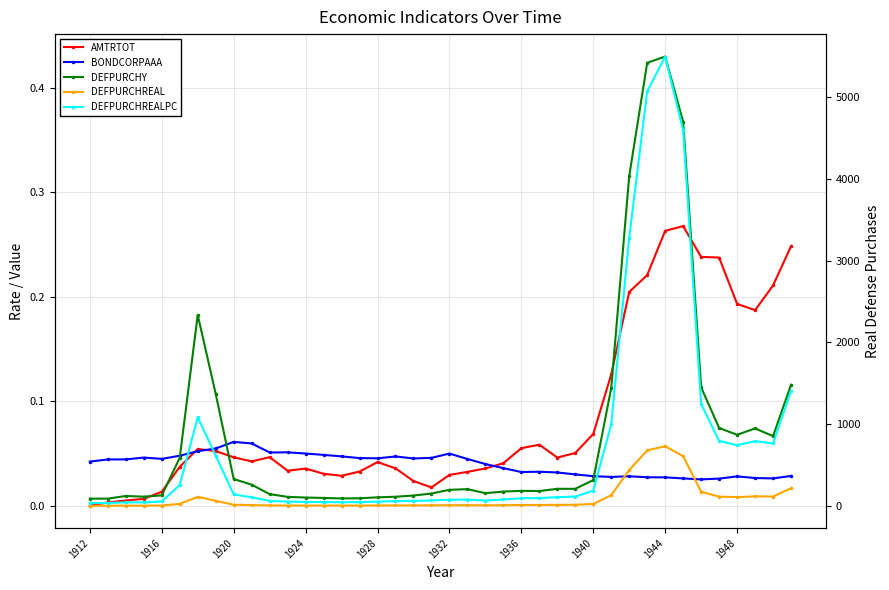

True or false: DEFPURCHY has a value of 0.1 at 37.

False